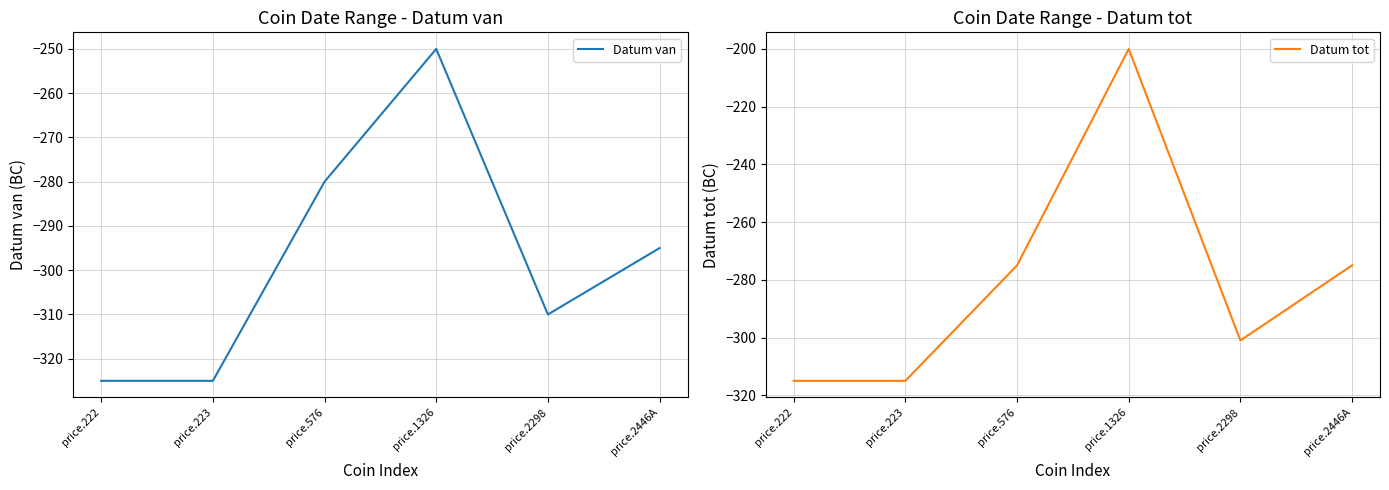

What are all the series names shown in the legend?

Datum van, Datum tot